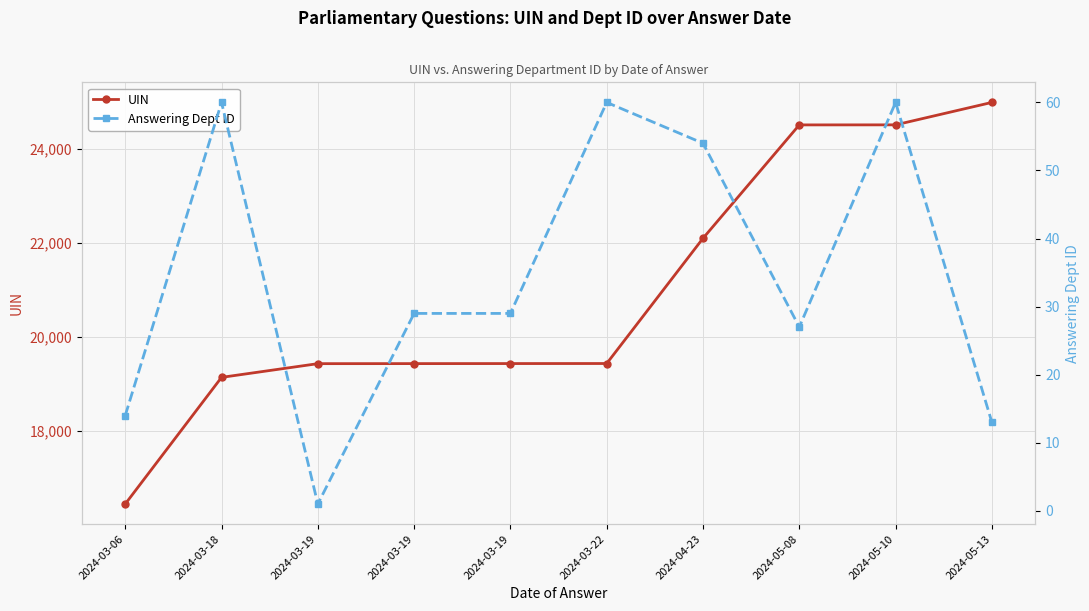

Rank the series by their maximum value, from lowest to highest.

Answering Dept ID, UIN